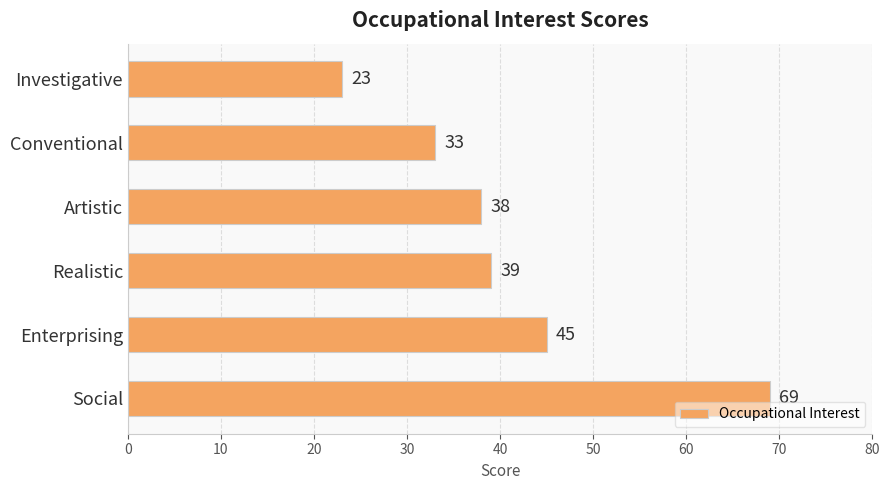

Which has a higher value, Investigative or Conventional?

Conventional